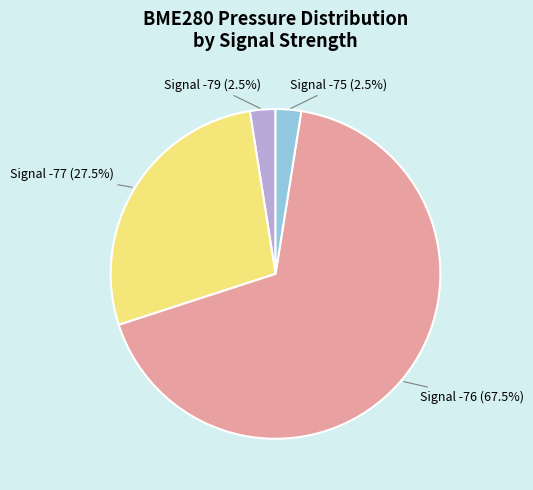

To the nearest percent, what is the average slice percentage?

25%